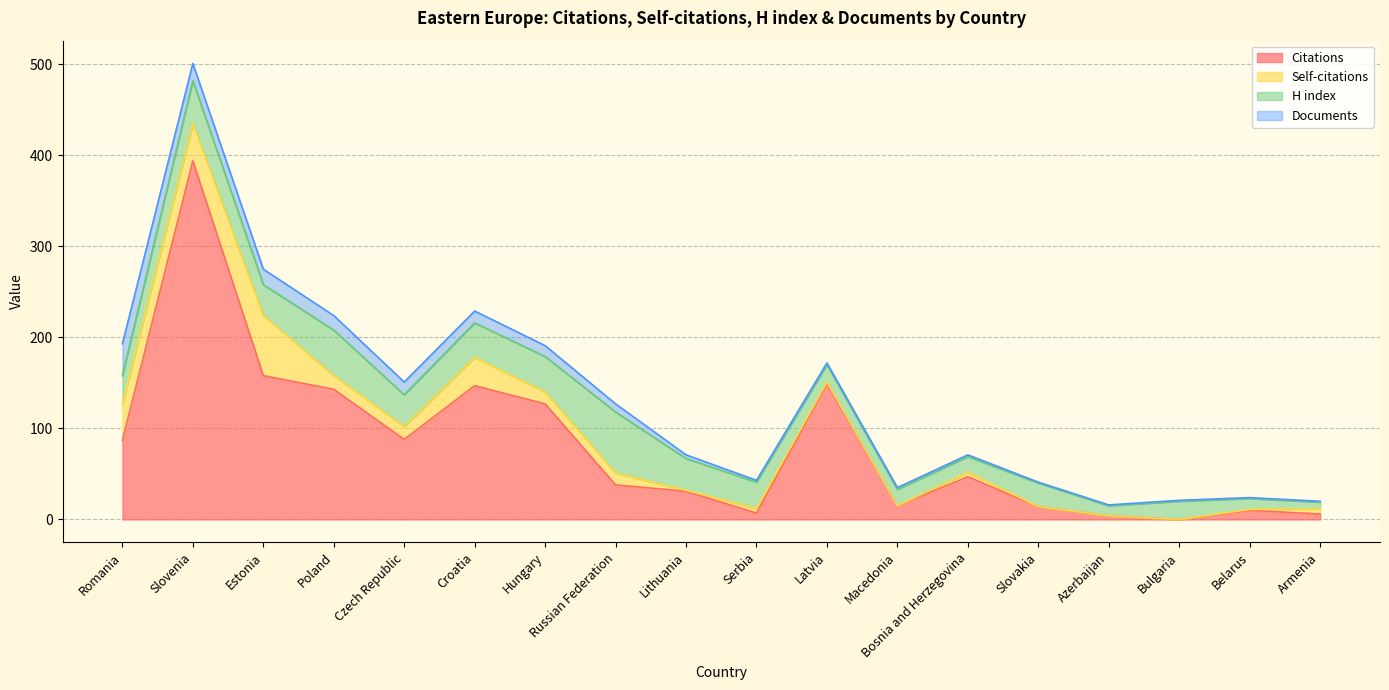

At which category does the chart reach its minimum across all series?

Bulgaria